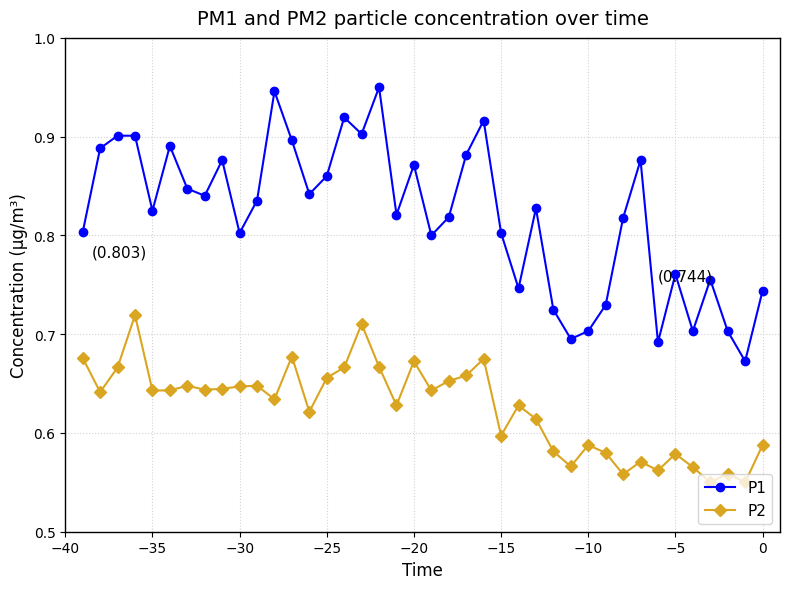

How many distinct data groups are displayed?

2